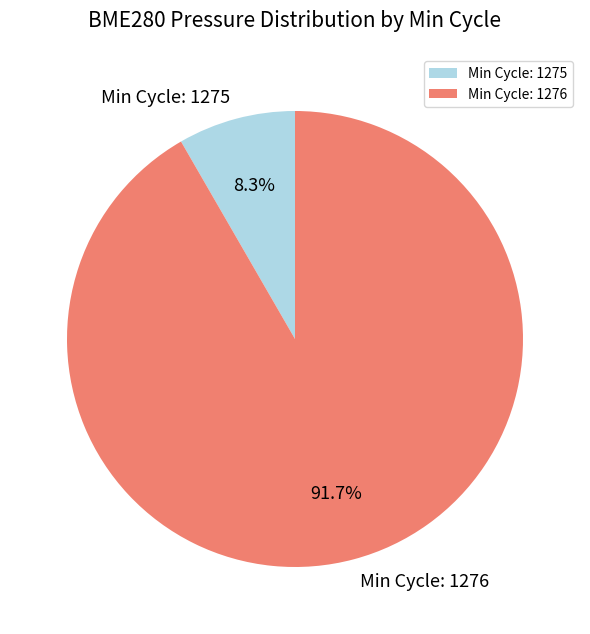

What percentage do Min Cycle: 1276 and Min Cycle: 1275 together represent?

100.0%